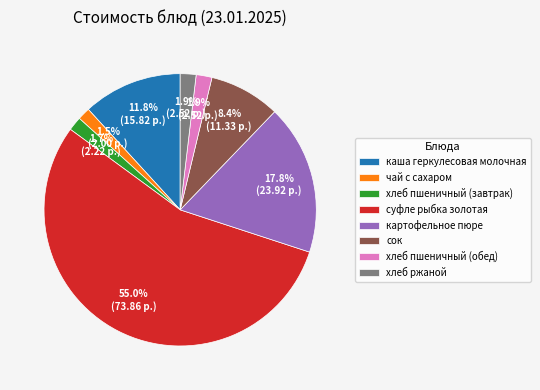

Between сок and каша геркулесовая молочная, which is larger?

каша геркулесовая молочная